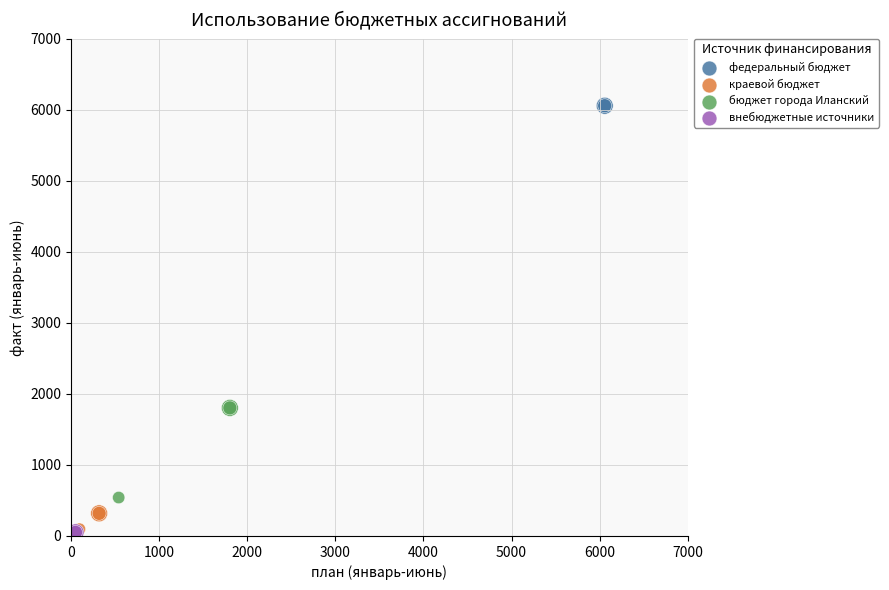

Which series contains the highest Y value?

федеральный бюджет